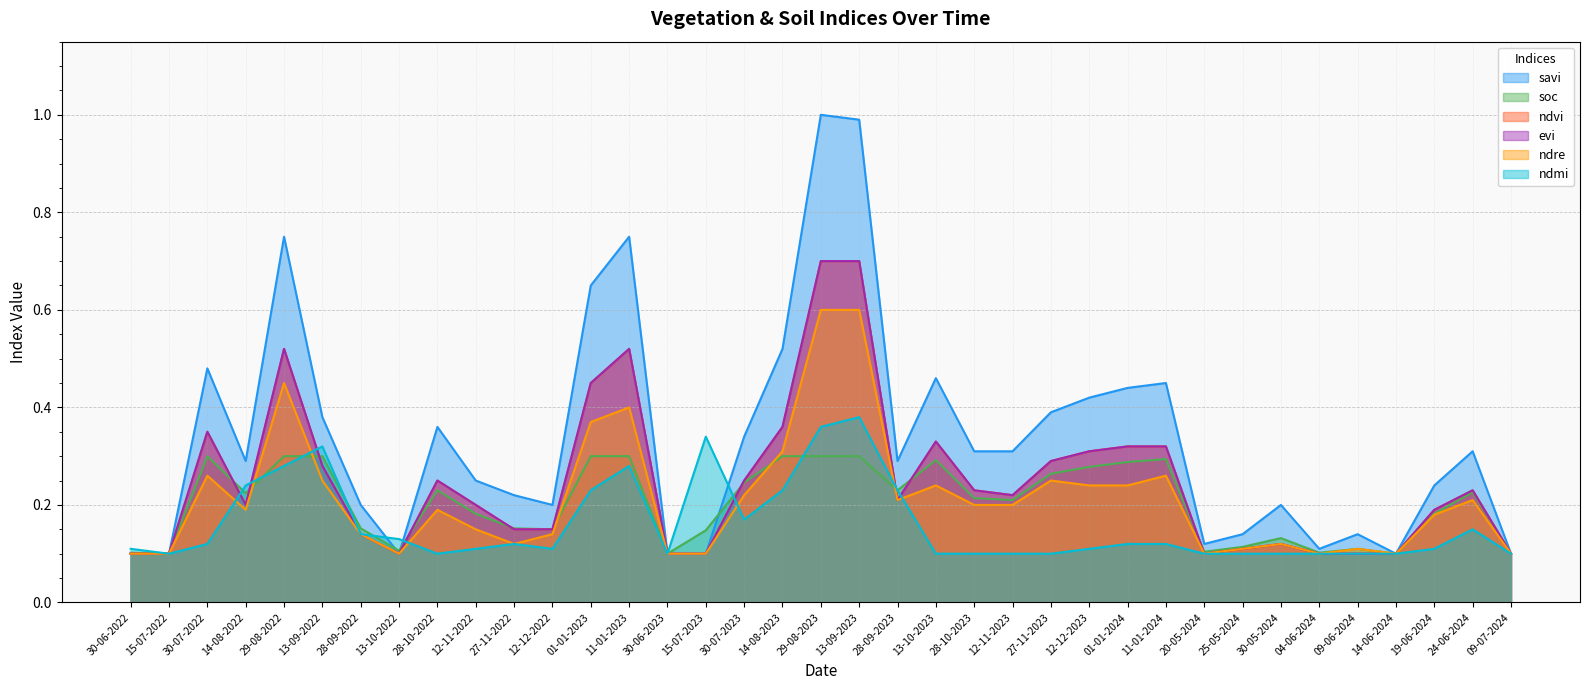

What is the label of the 27th point from the left?

01-01-2024